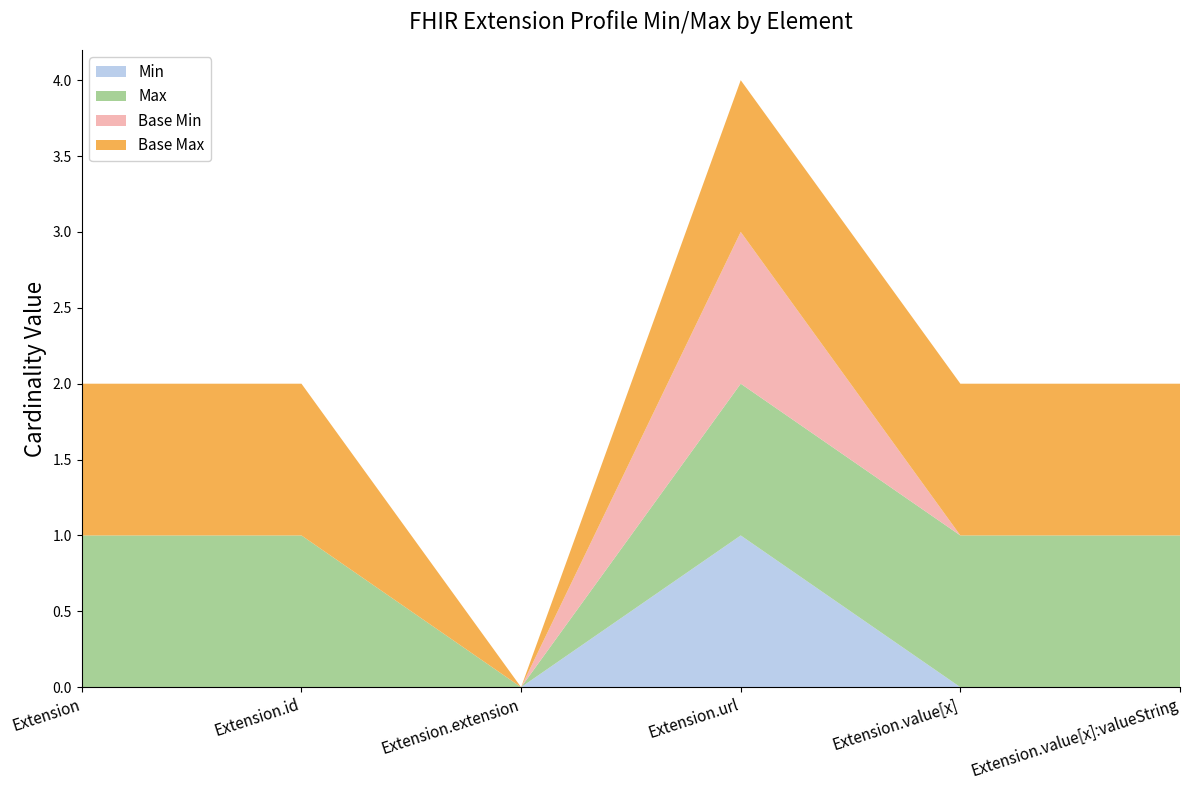

Reading right to left, what are all the values shown in this chart?

Min: 0	0	1	0	0	0
Max: 1	1	1	0	1	1
Base Min: 0	0	1	0	0	0
Base Max: 1	1	1	0	1	1